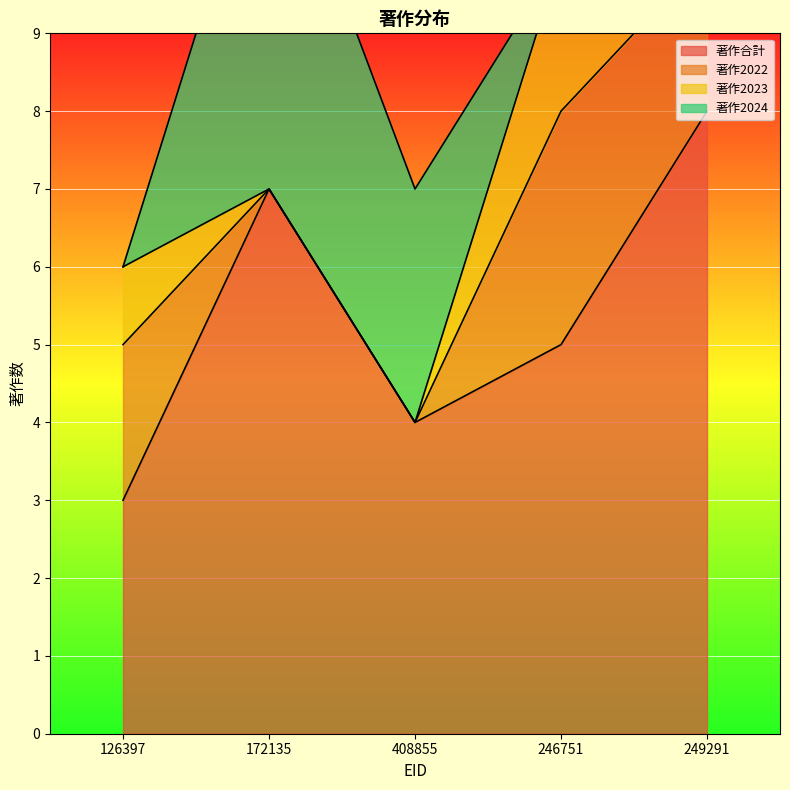

True or false: 著作2022 has a value of 2 at 126397.

True